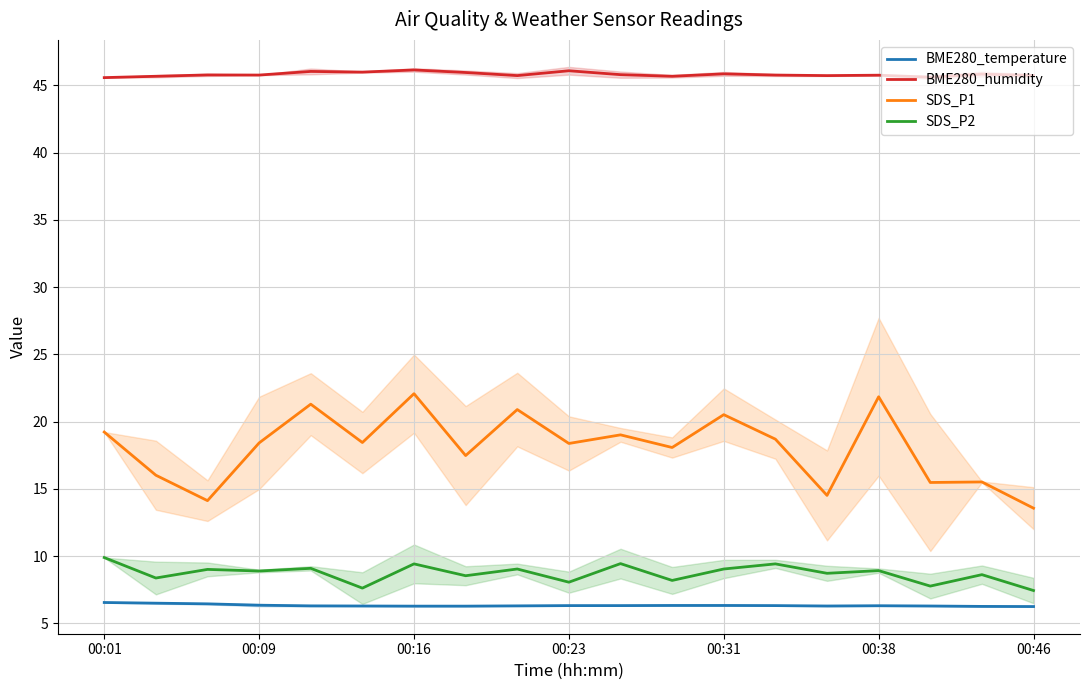

What is the maximum value for SDS_P1?

22.1